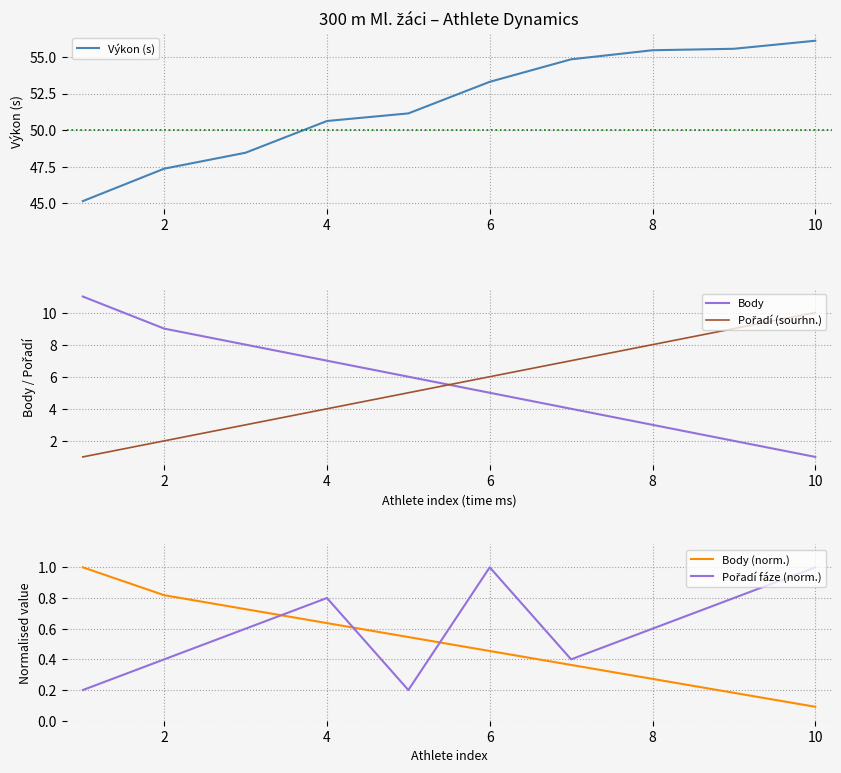

What is the average value of the Body series?

5.6